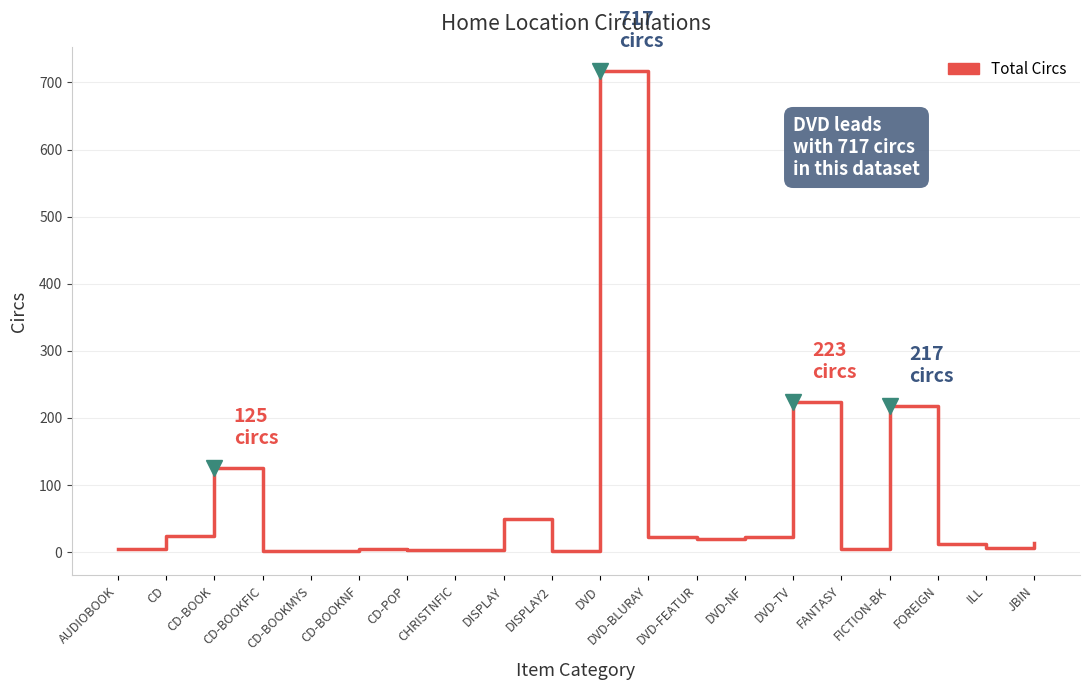

What is the change in value from DVD-FEATUR to JBIN?

-6